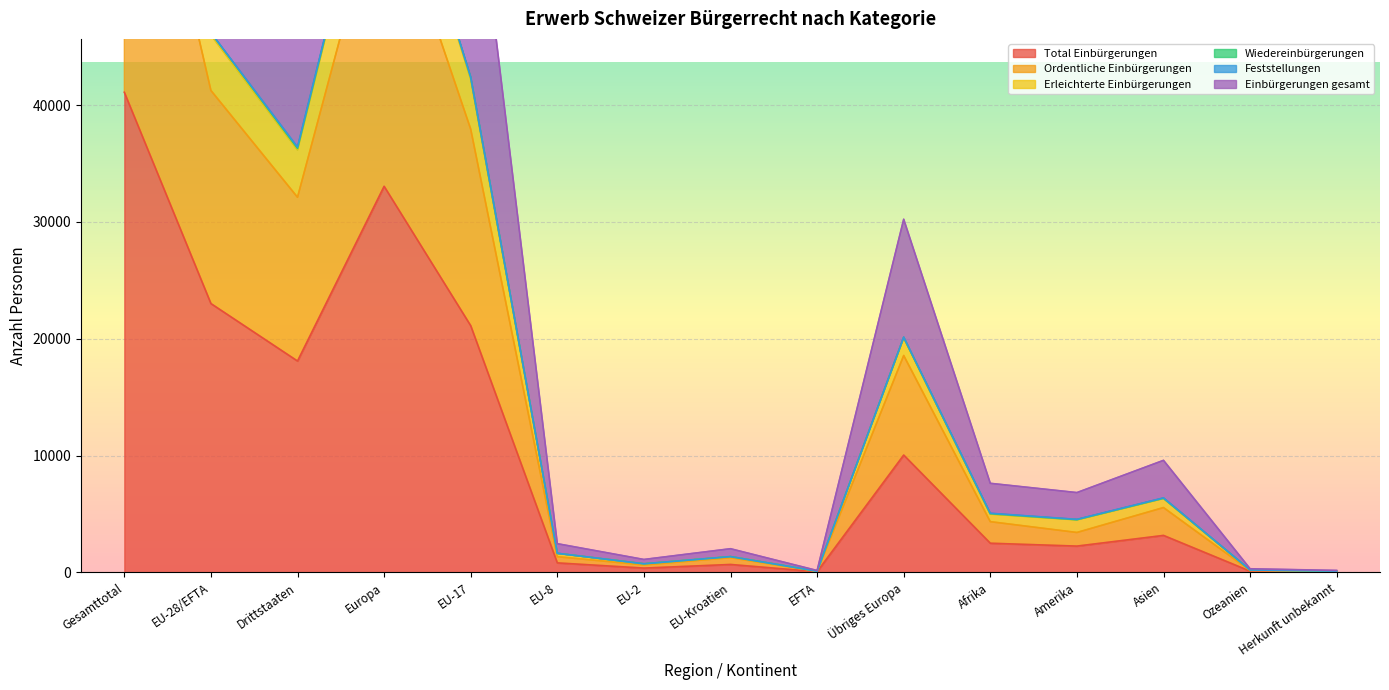

Where is Total Einbürgerungen nearest to the value 20572?

EU-17